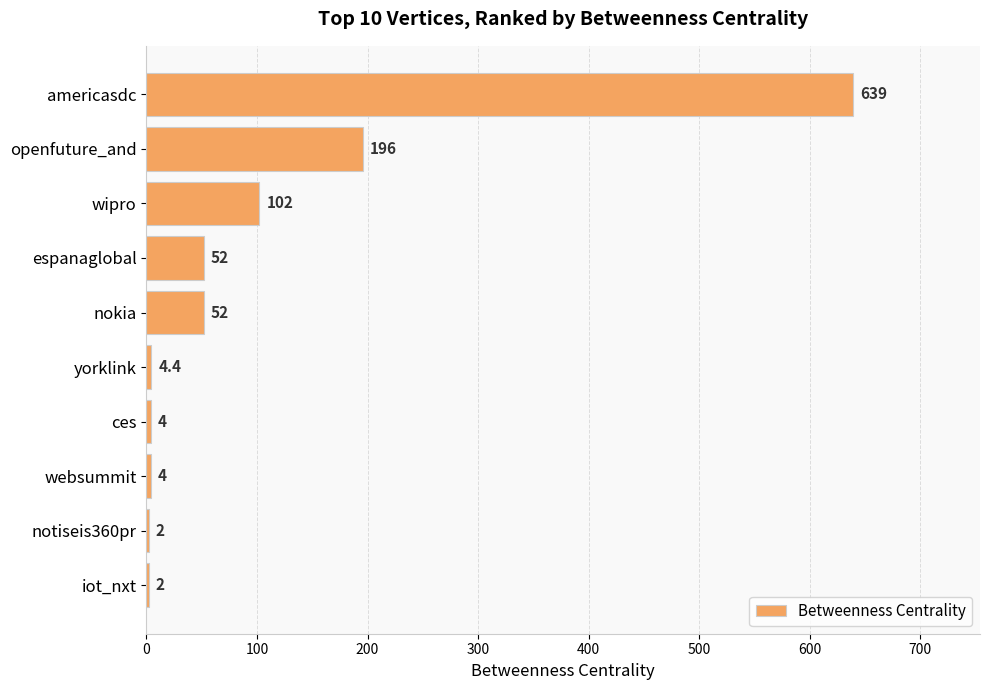

What is the greatest value displayed?

639.0